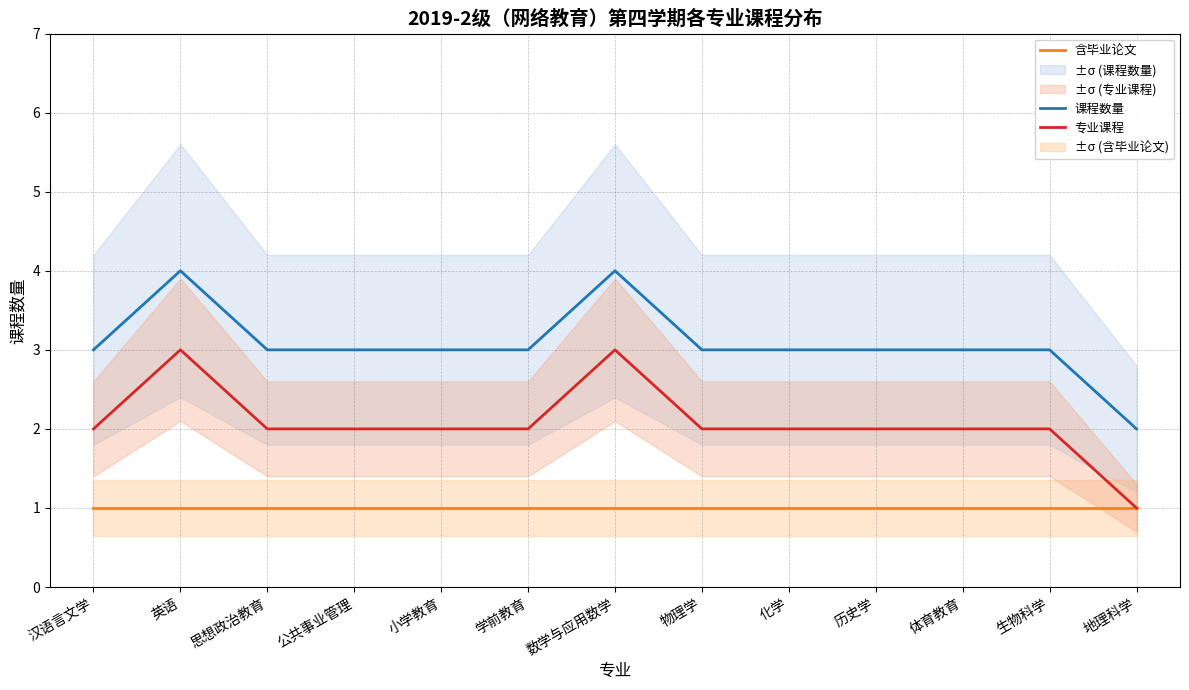

At how many categories does at least one series exceed 3?

2